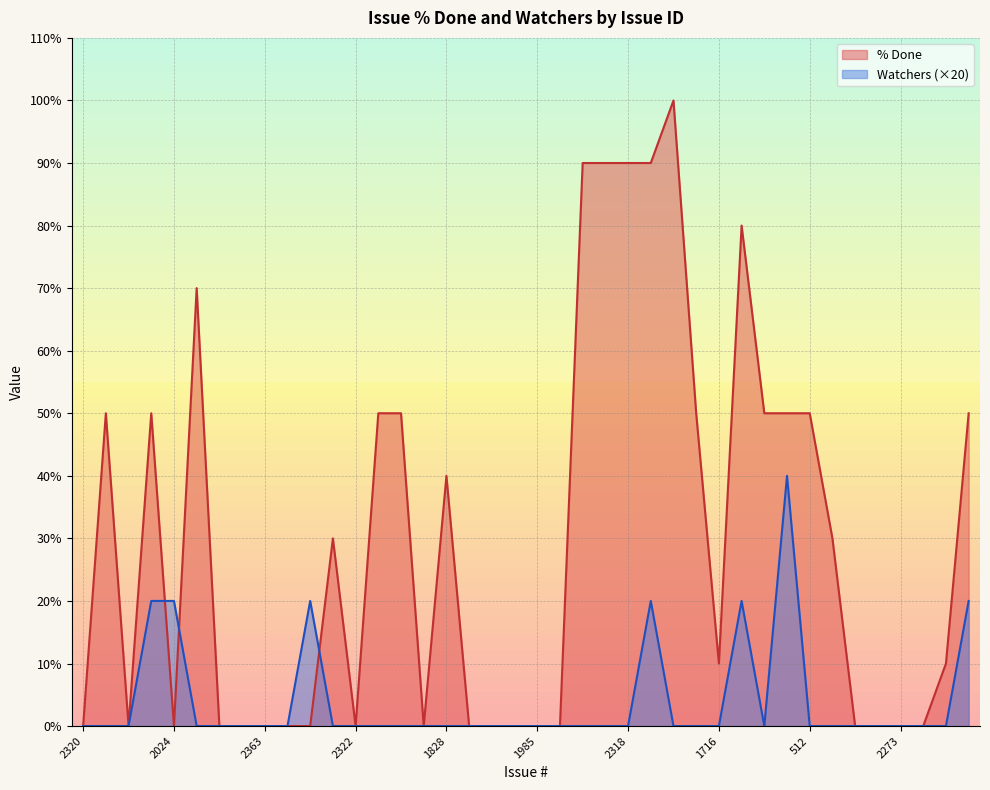

What is the label of the 18th point from the right?

1989